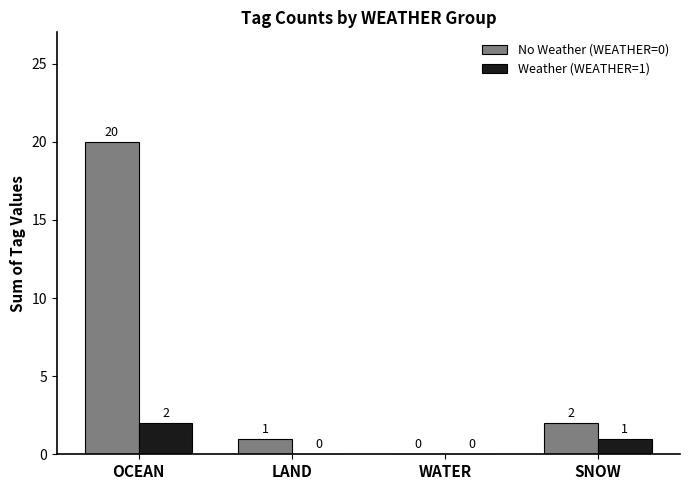

Reading right to left, what are all the values shown in this chart?

No Weather (WEATHER=0): 2	0	1	20
Weather (WEATHER=1): 1	0	0	2